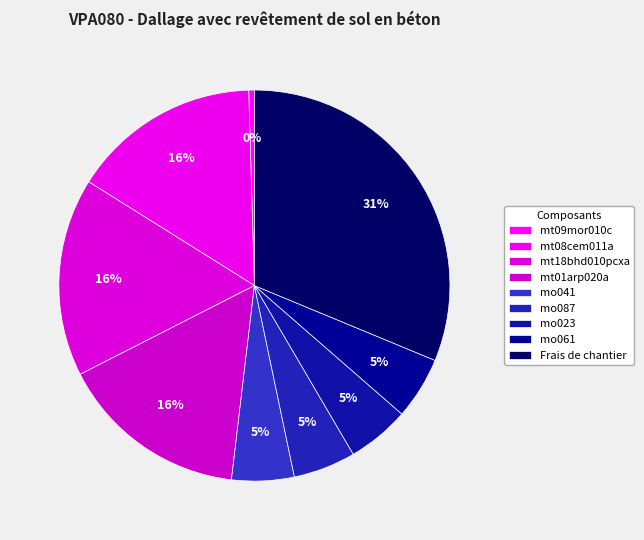

Between mo061 and mt01arp020a, which is larger?

mt01arp020a